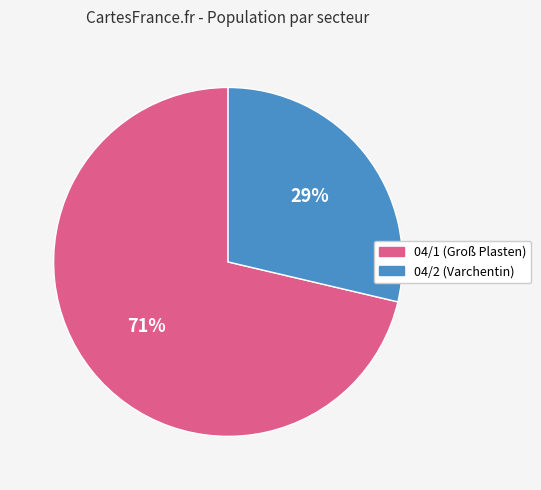

To the nearest percent, what portion does 04/1 represent?

71%